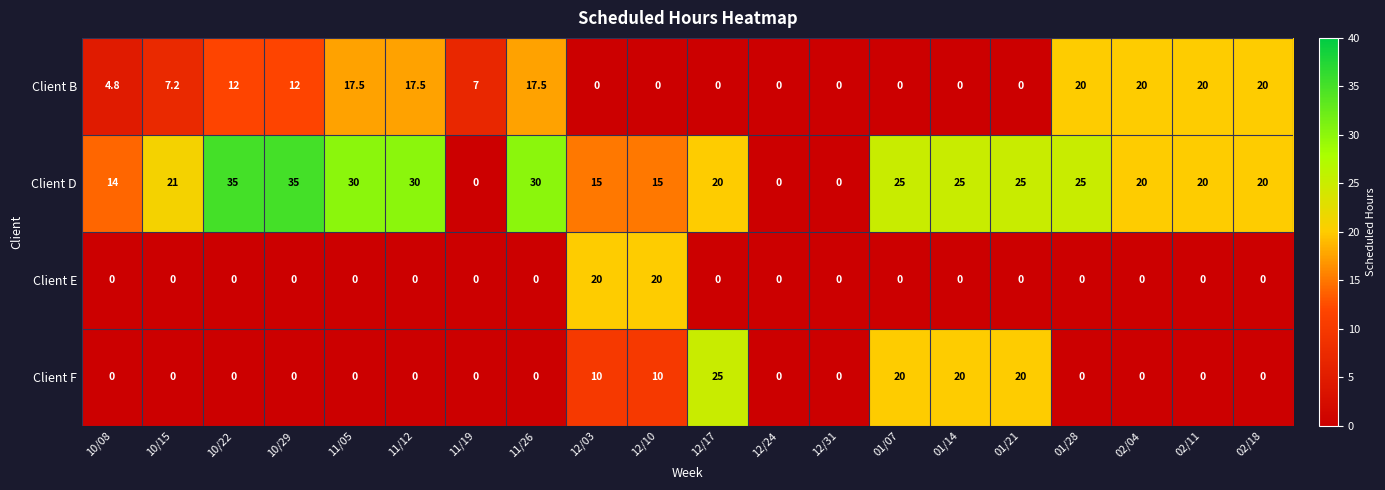

What is the total value across all series at 11/05?

47.5